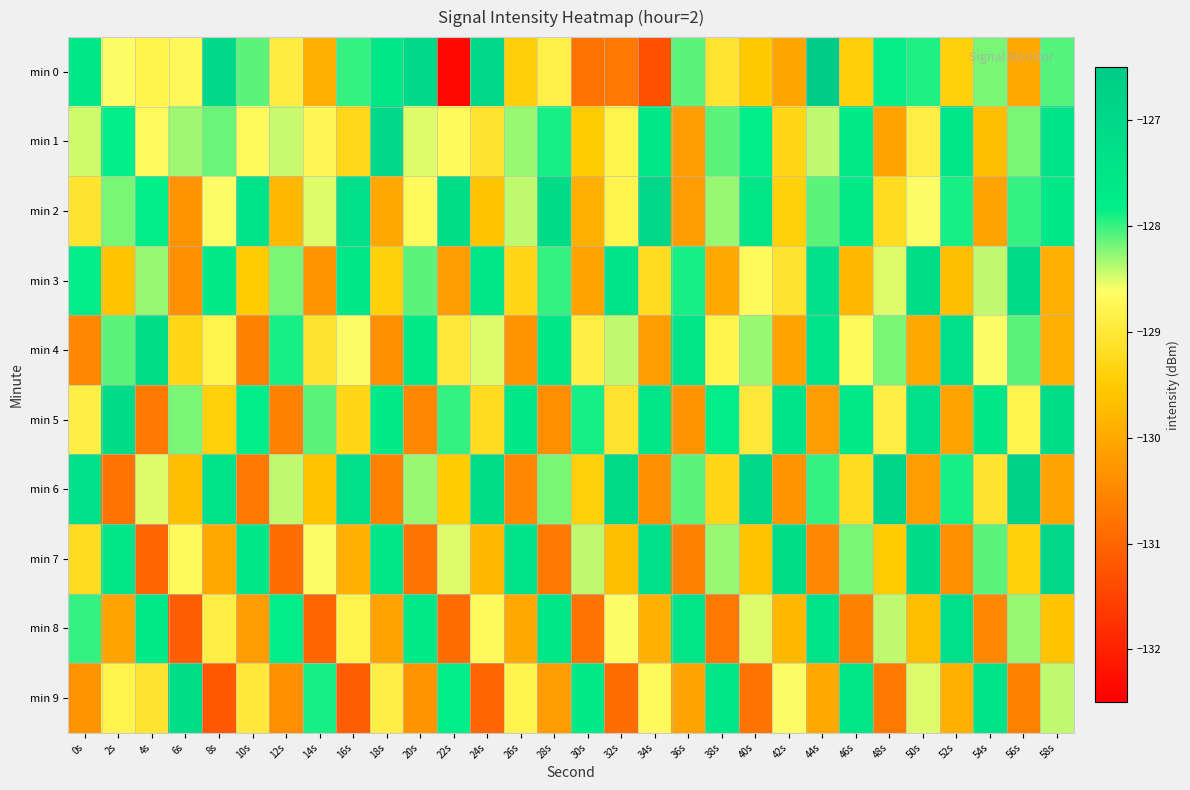

Which series has the largest range (max minus min)?

min 0